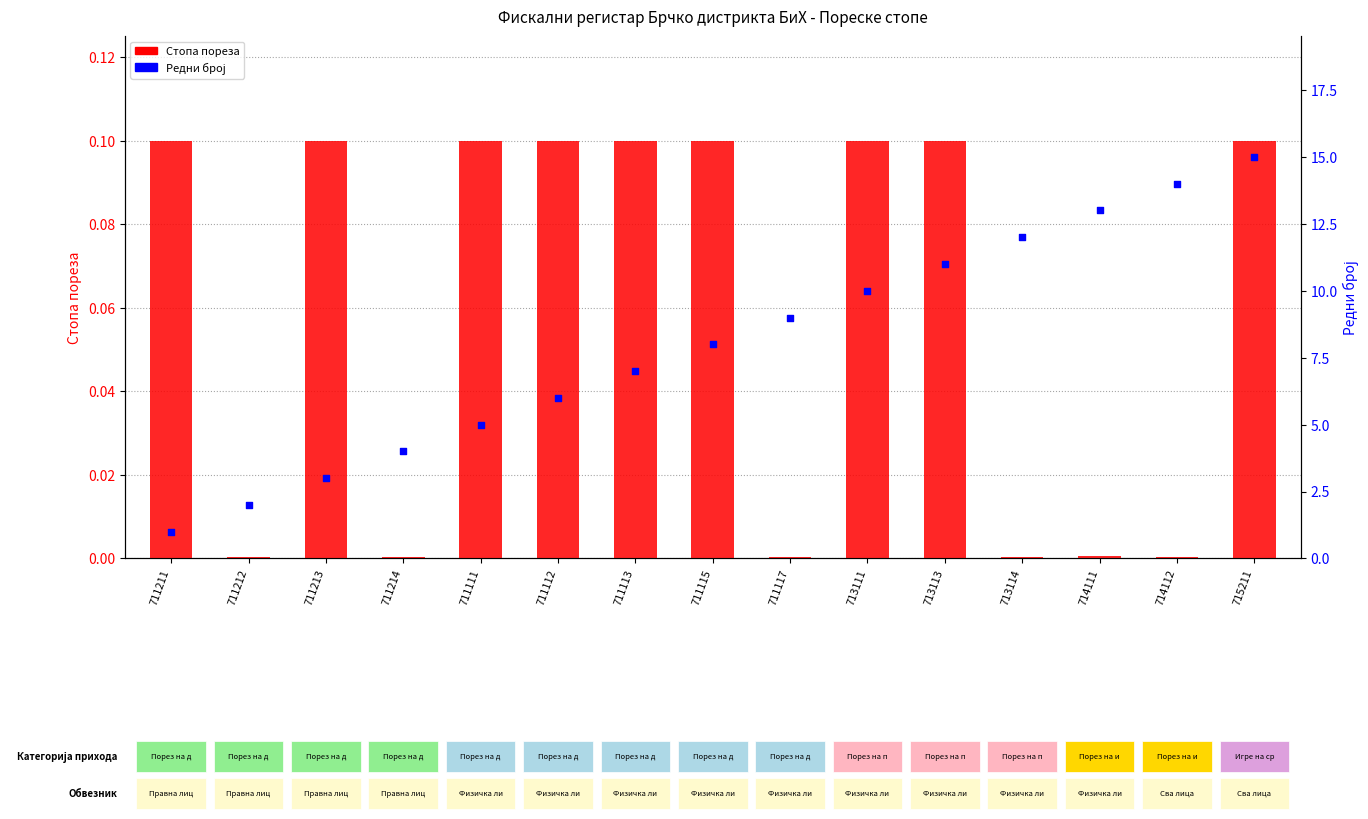

Which series contains the highest Y value?

Редни број